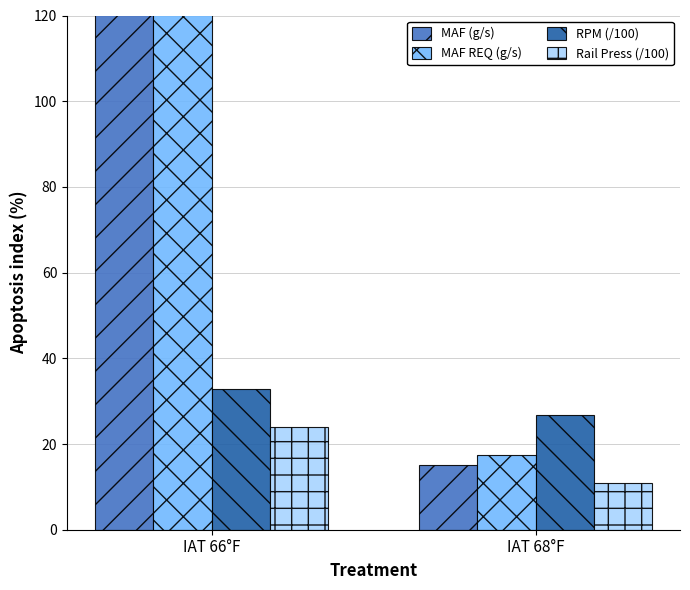

Which has a higher value, IAT 66°F or IAT 68°F?

IAT 66°F